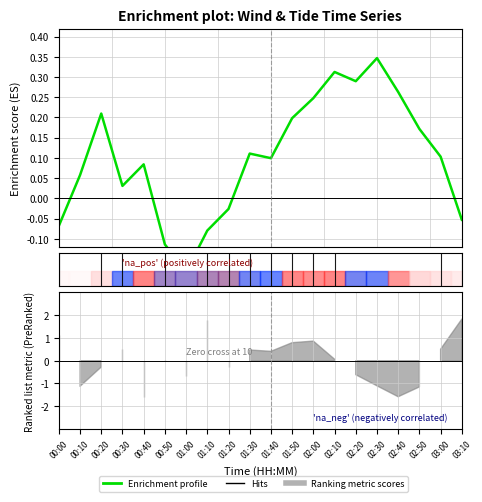

How many negative values are there?

6